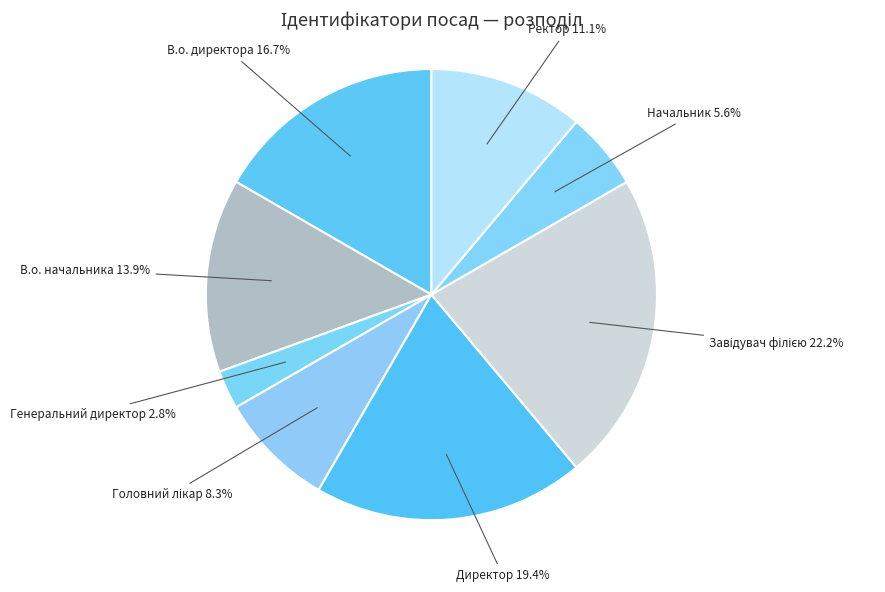

True or false: Директор accounts for 34% of the total.

False